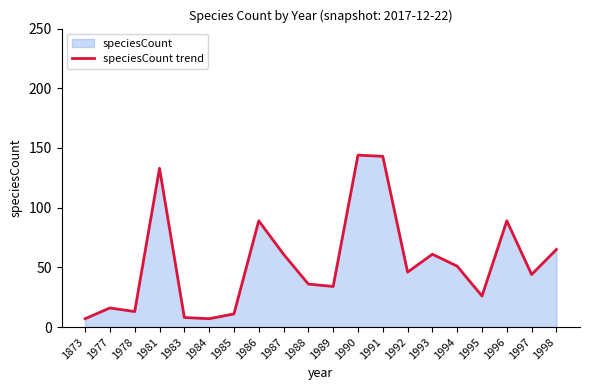

Where is the data nearest to the value 75?

1998